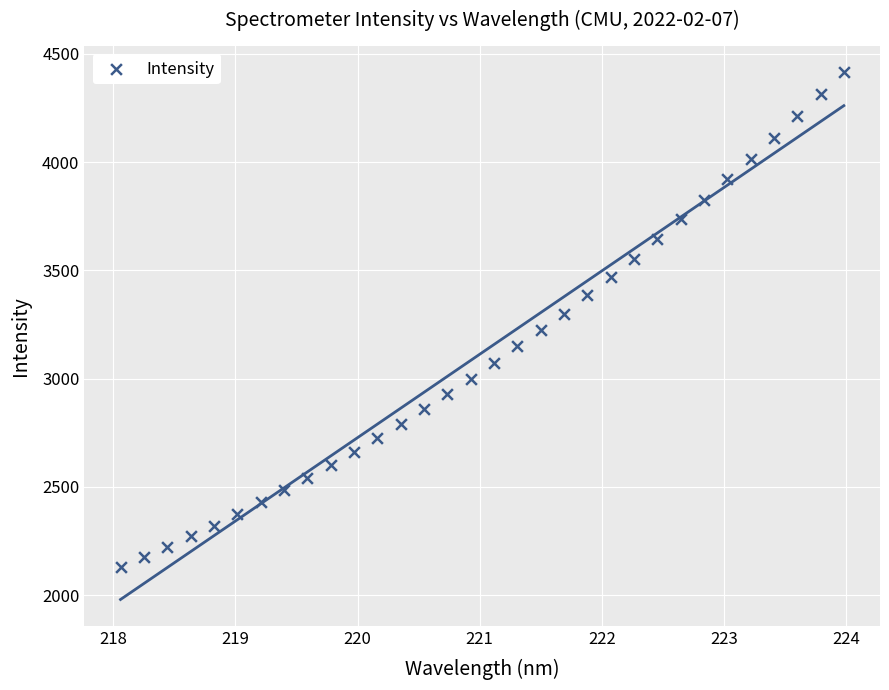

What is the range of Y values (max minus min)?

2283.5